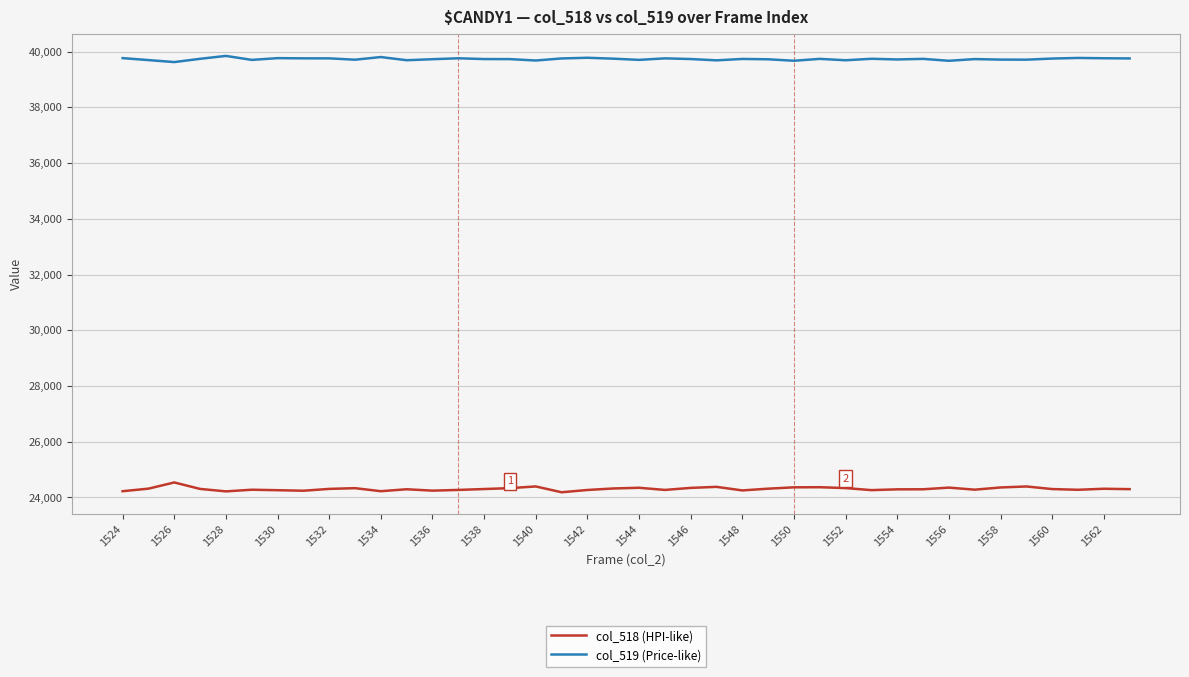

Which series has the largest total across all categories?

col_519 (Price-like)